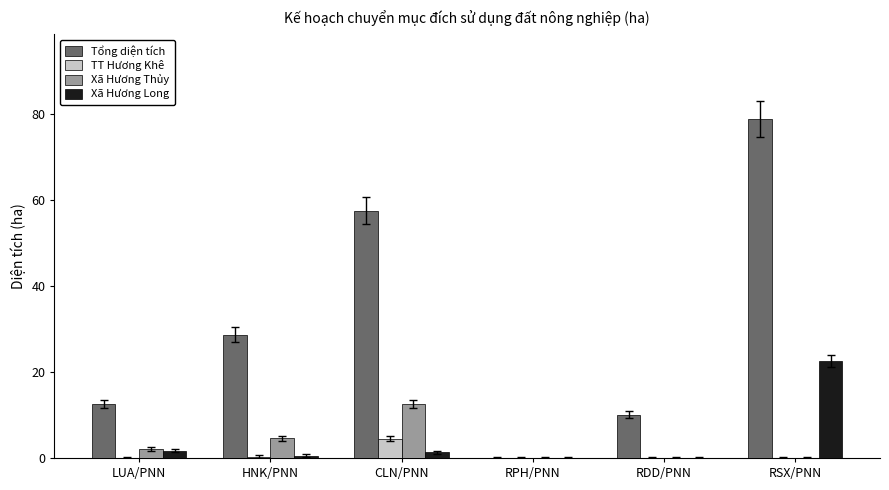

Between RDD/PNN and RSX/PNN, which series saw the biggest shift?

Tổng diện tích